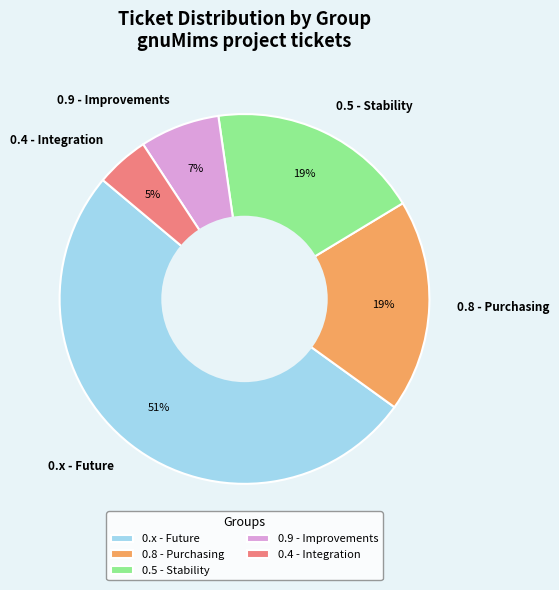

To the nearest percent, what is the combined percentage of 0.4 - Integration and 0.9 - Improvements?

12%